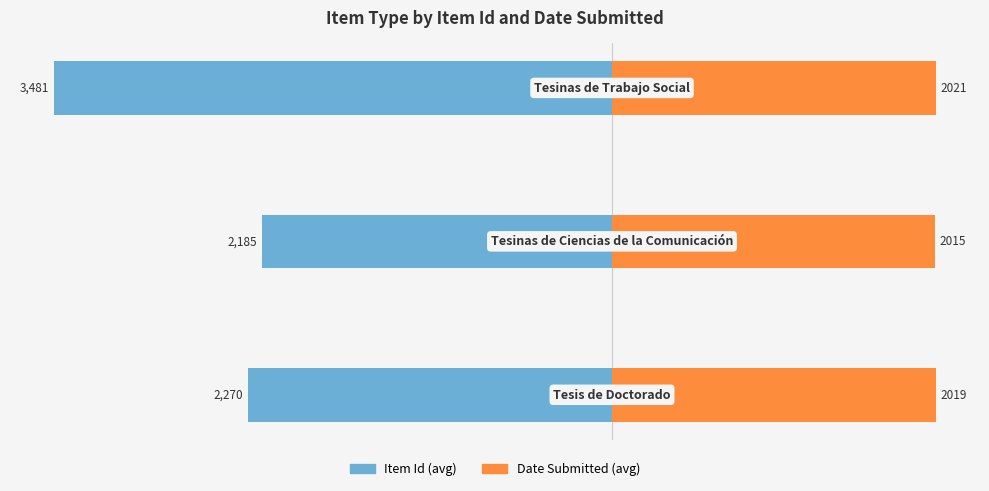

How many bars are there in total?

6